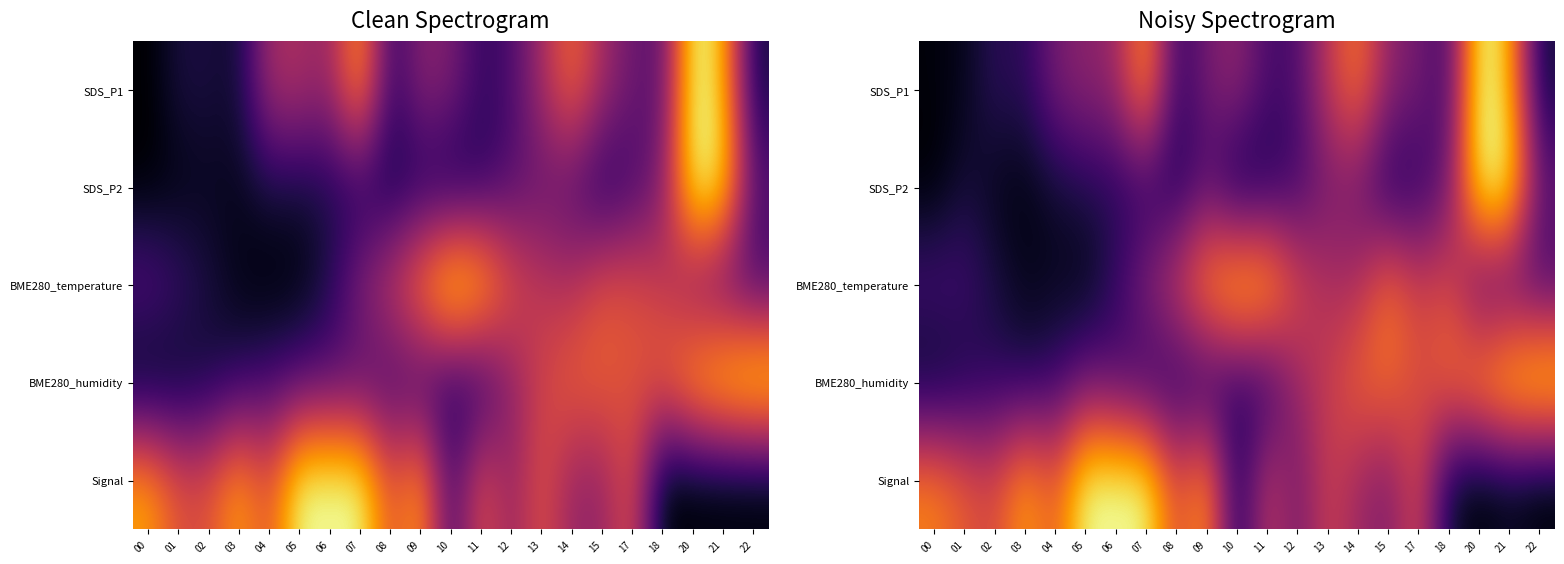

The BME280_temperature series shows 0.9 at 10. True or false?

True